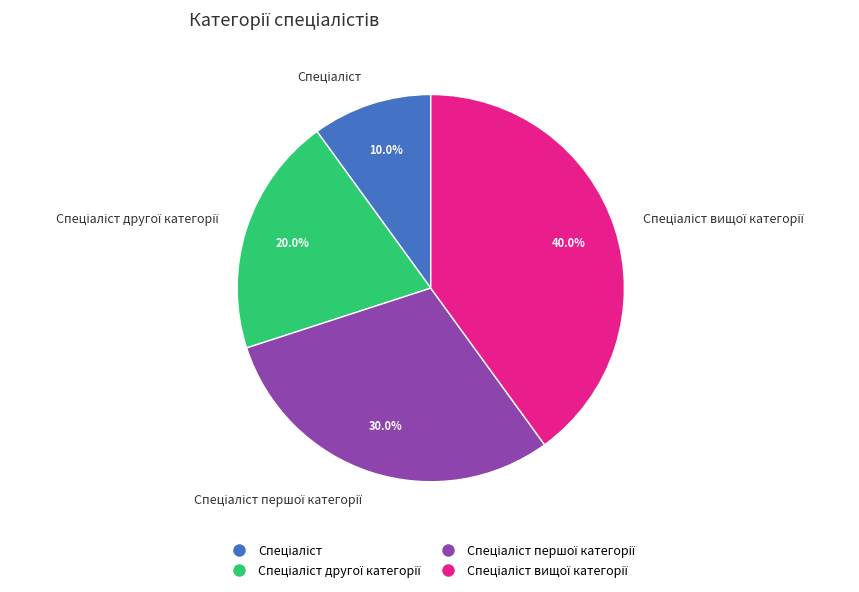

Is there any slice that represents more than half of the pie?

No